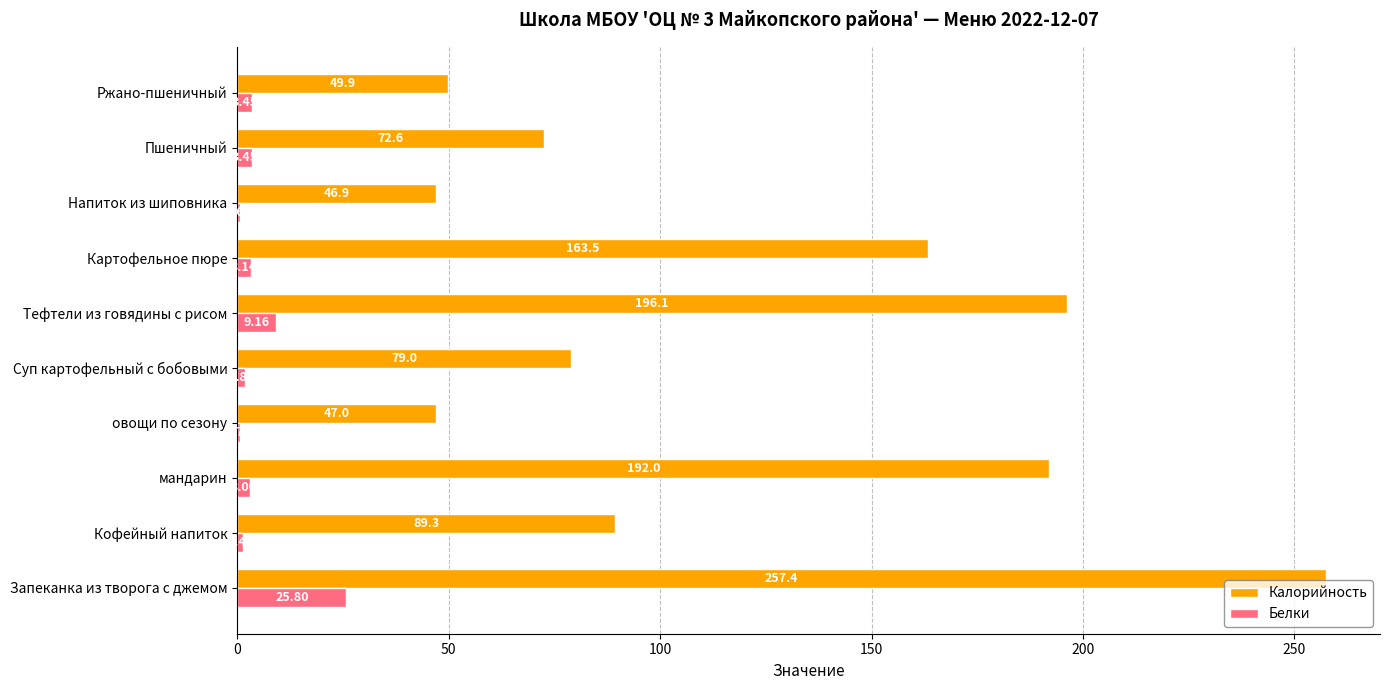

Between овощи по сезону and Картофельное пюре, which series saw the biggest shift?

Калорийность